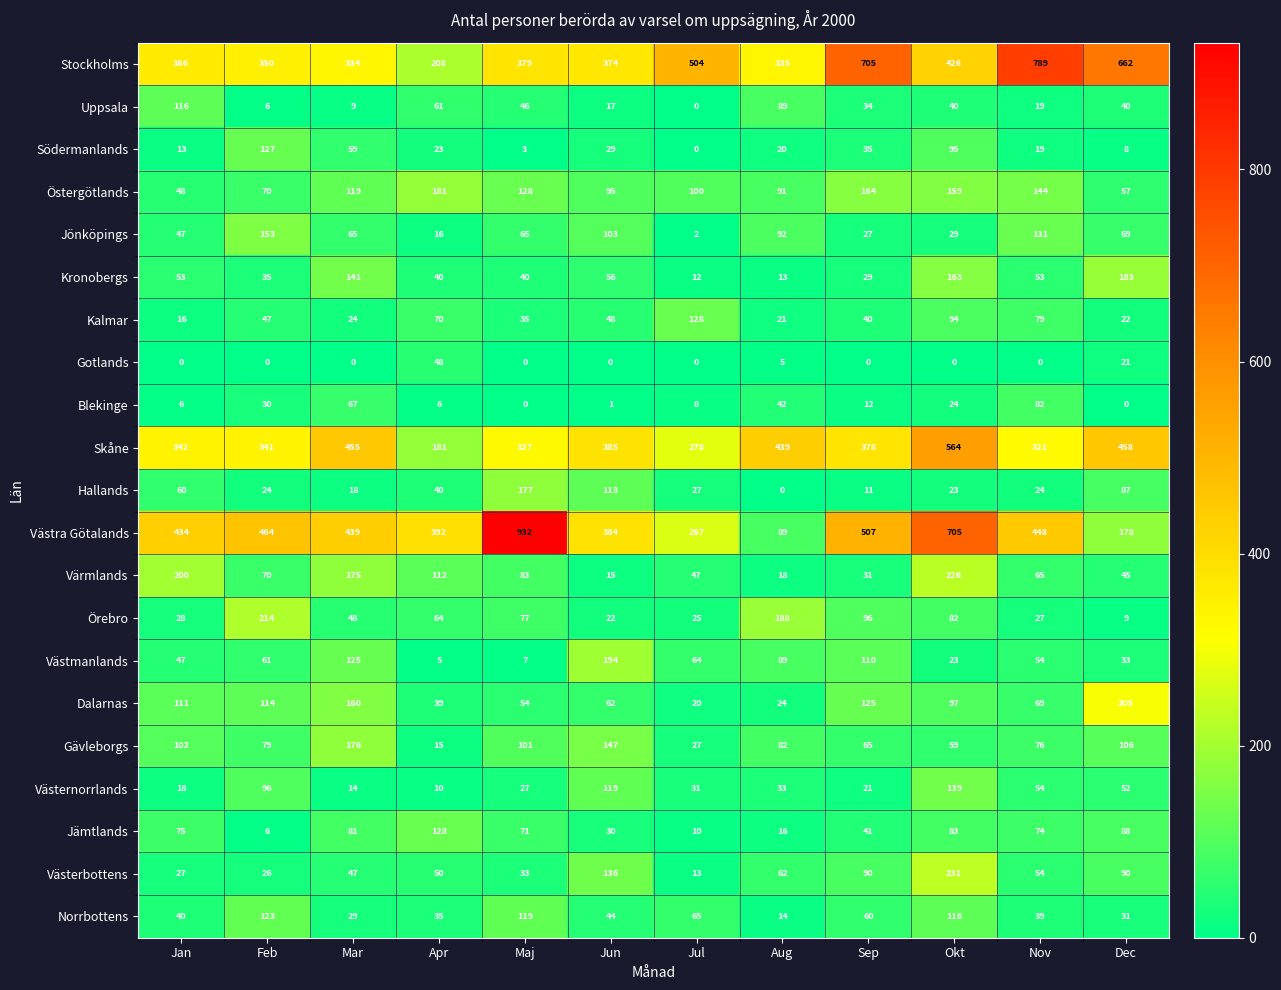

At which category does the chart reach its peak across all series?

Maj